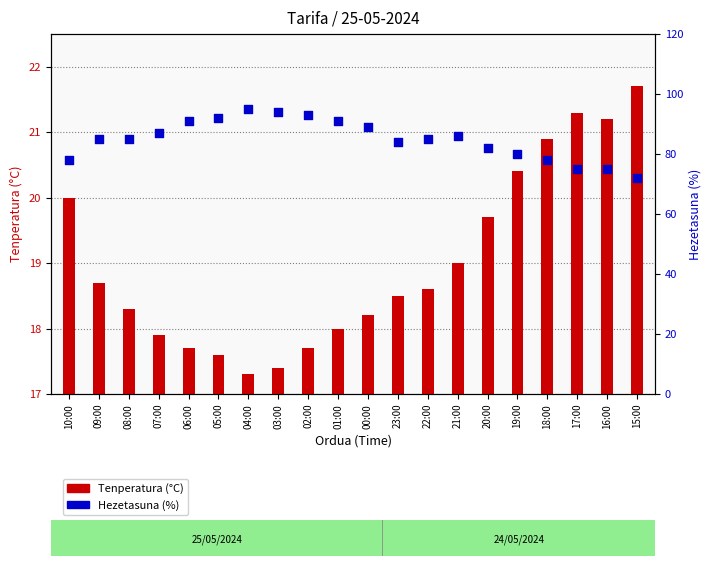

Which series reaches the minimum Y coordinate?

Tenperatura (°C)